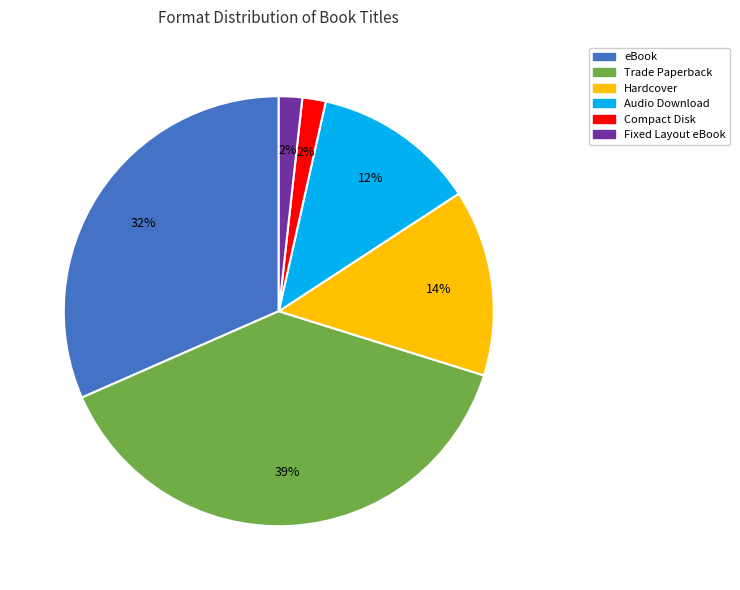

Between eBook and Audio Download, which is larger?

eBook